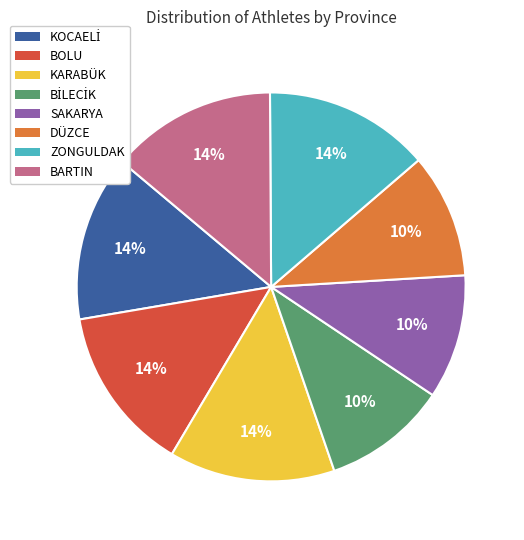

Approximately how many times larger is the value at BARTIN compared to ZONGULDAK?

1.0